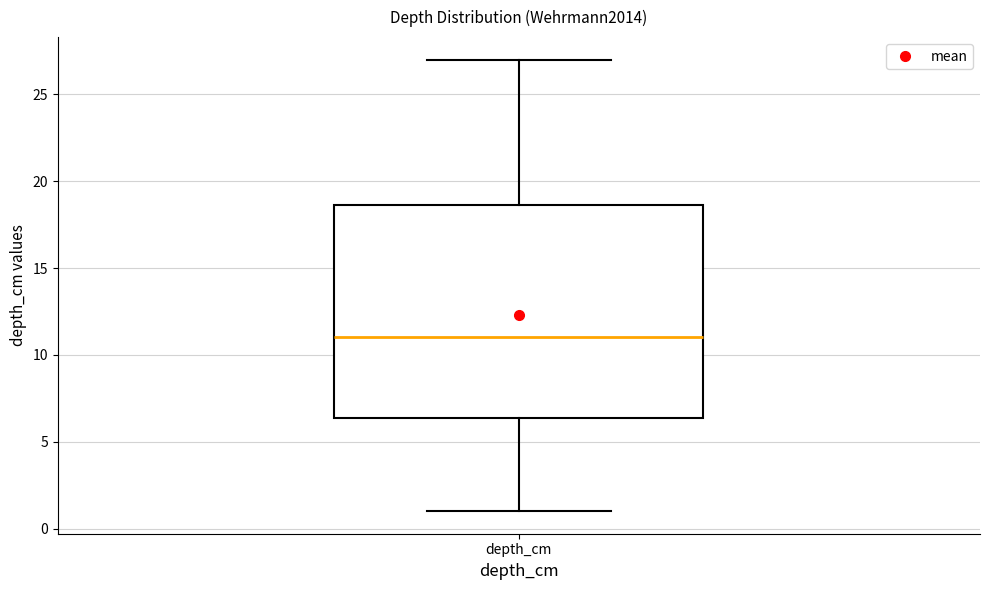

Read this box plot against the y-axis: the position of the median line, the range covered by the box, and the ends of both whiskers. The values are not printed on the chart, so give them approximately, as read against the axis.

median 11.0, box 6.5 to 18.5, whiskers 1.0 to 27.0